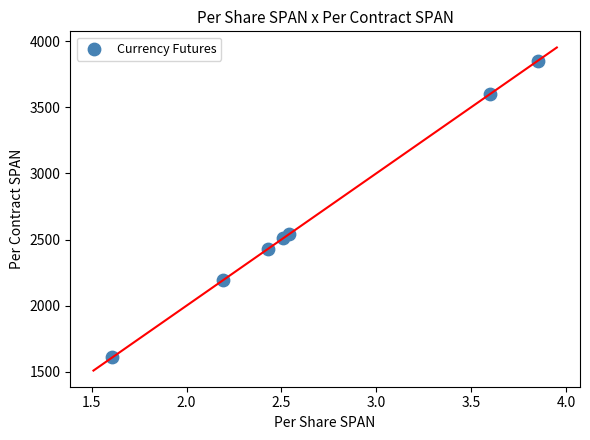

What is the range of X values (max minus min)?

2.2